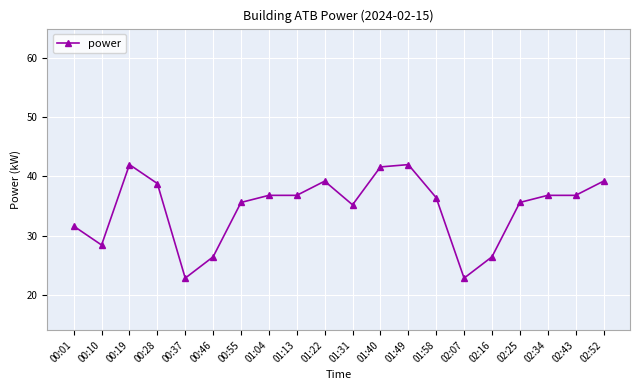

Where is the first local minimum?

00:10